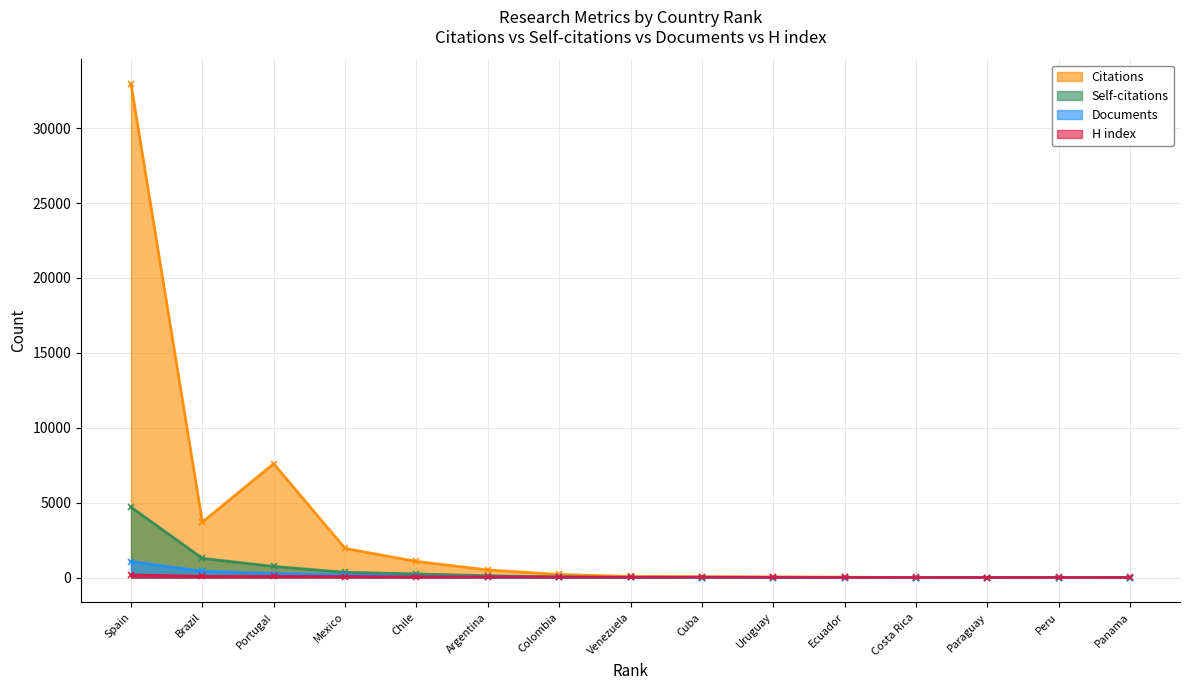

True or false: Documents has more than 2 points higher than both neighbors.

False